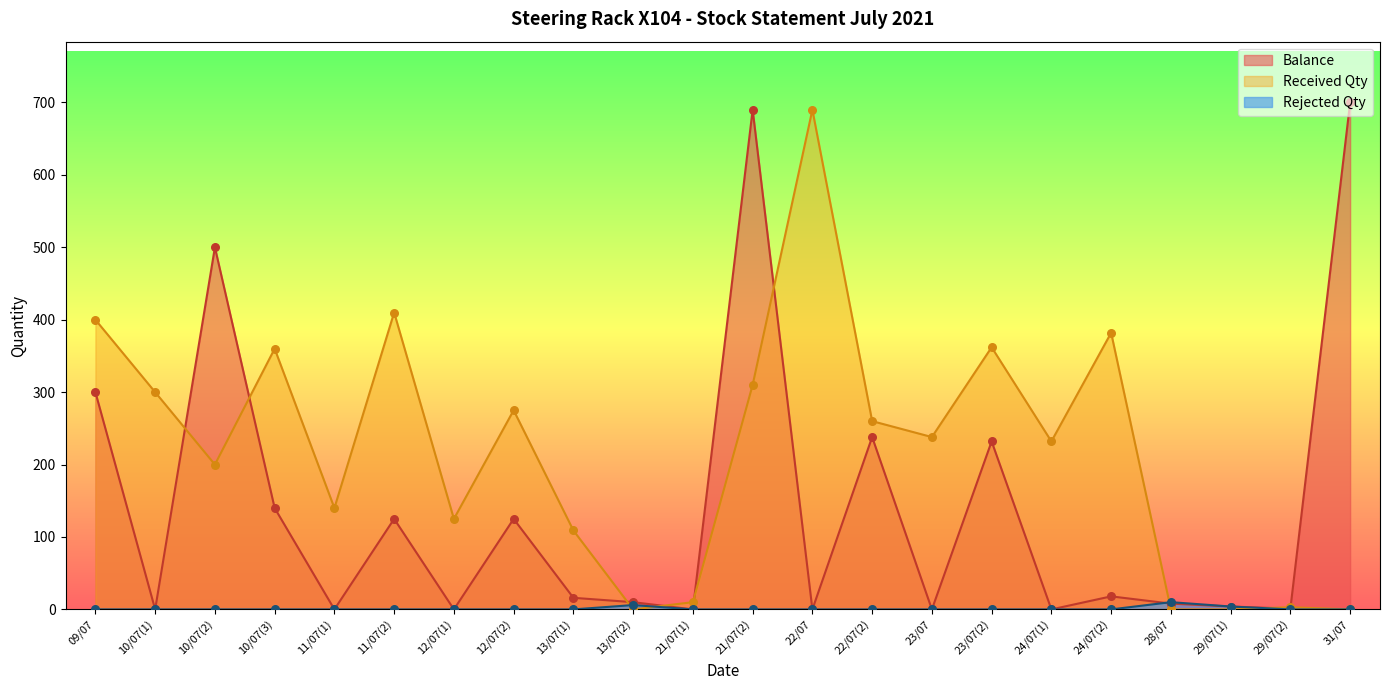

Is the value of Received Qty at 13/07(2) greater than the value of Balance at 24/07(2)?

No